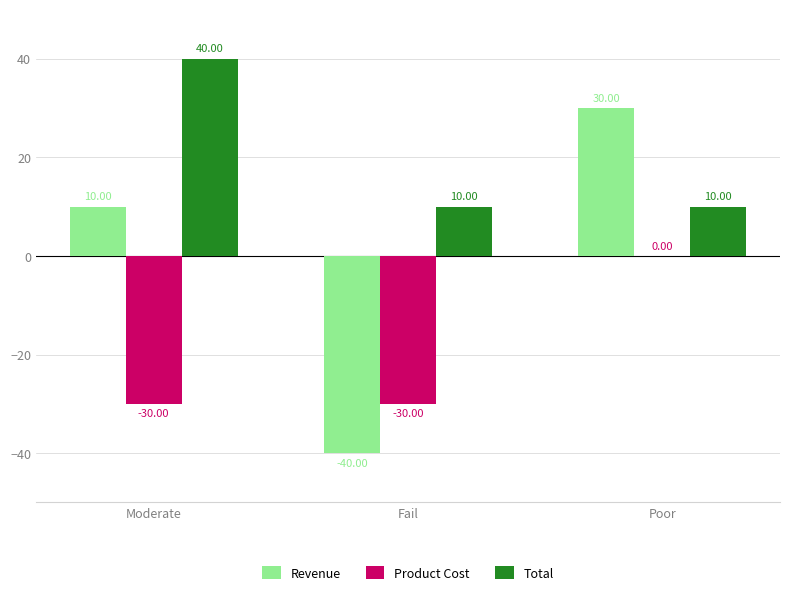

Does the chart contain stacked bars?

No